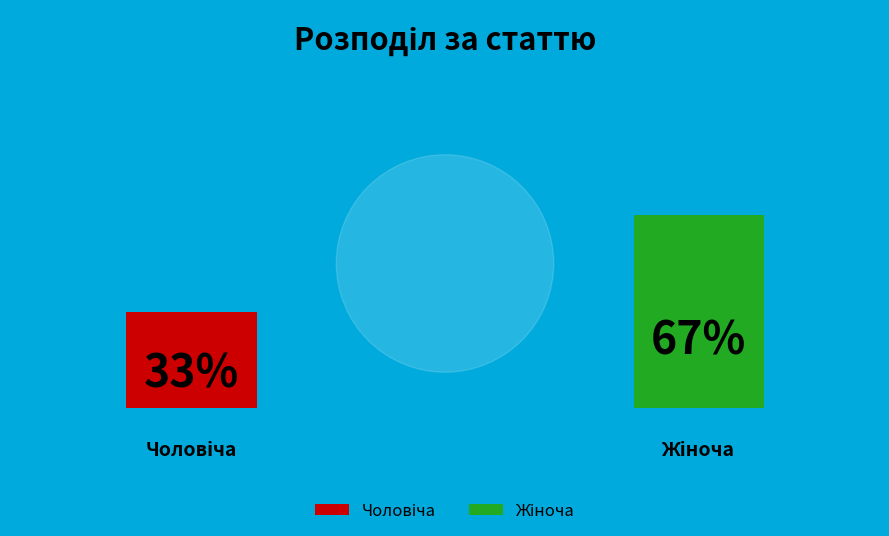

Between Чоловіча and Жіноча, which is larger?

Жіноча